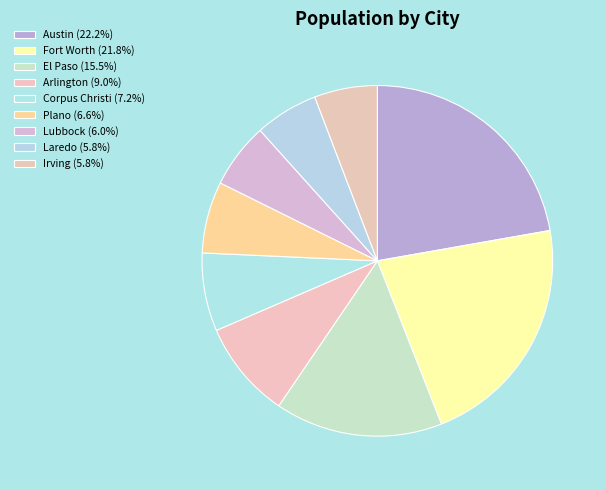

What is the ratio of the value at Plano to the value at Fort Worth?

0.3